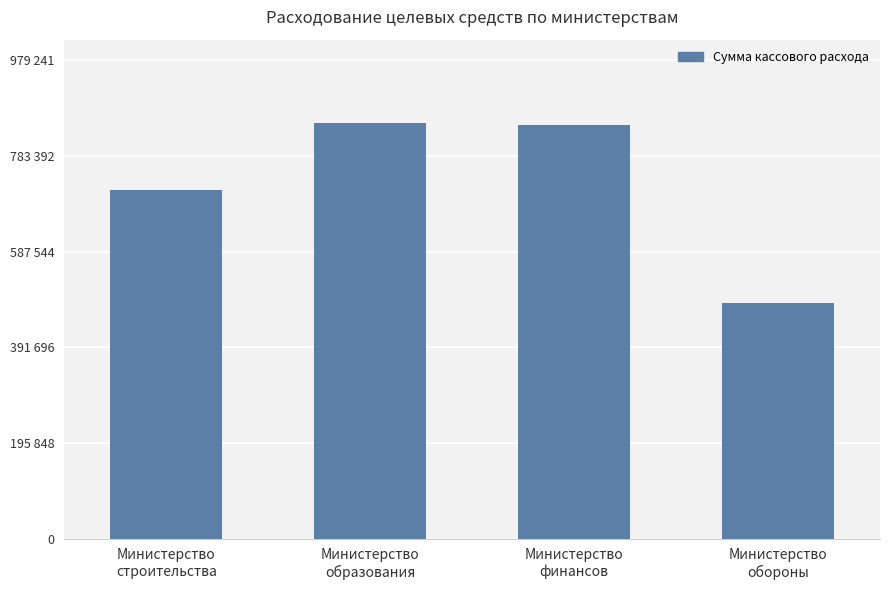

Between Министерство
финансов and Министерство
образования, which is larger?

Министерство
образования